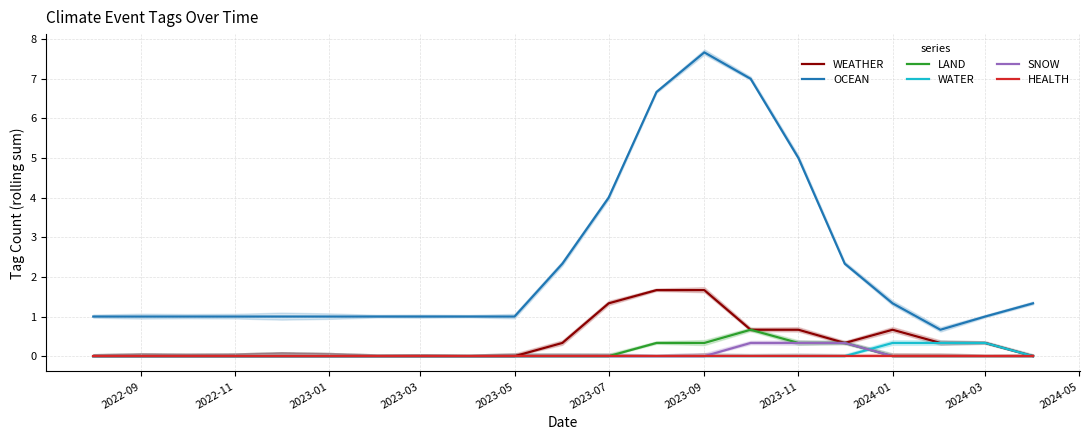

What is the sum of all SNOW values?

1.0